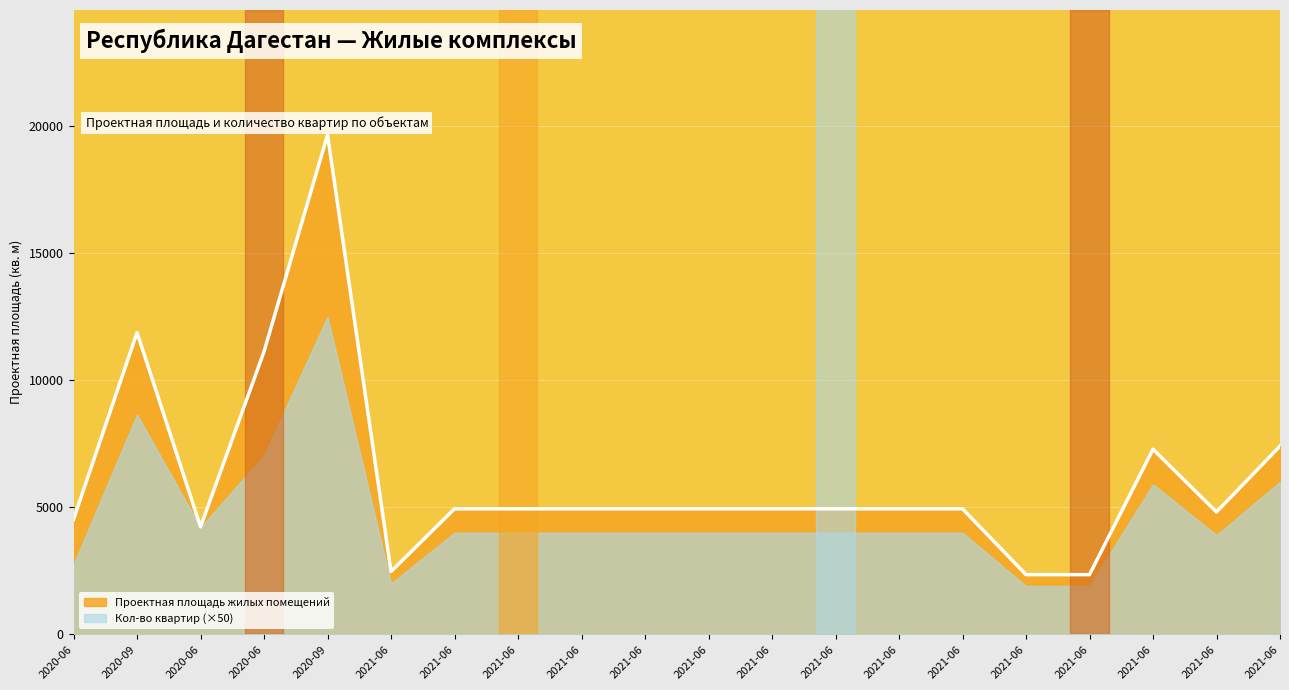

What is the sum of the values at 2020-09 and 2021-06?

16811